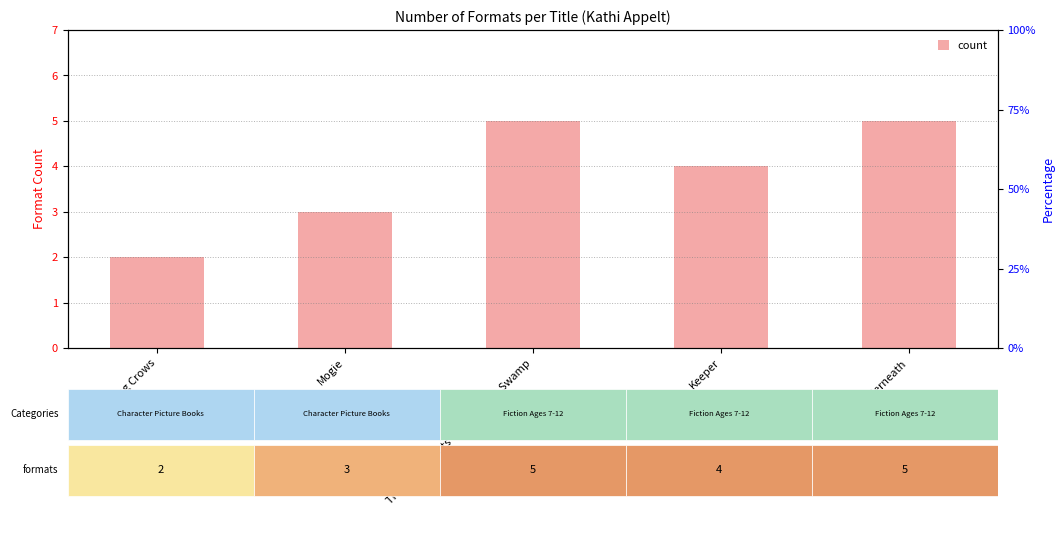

What is the maximum value shown in the chart?

5